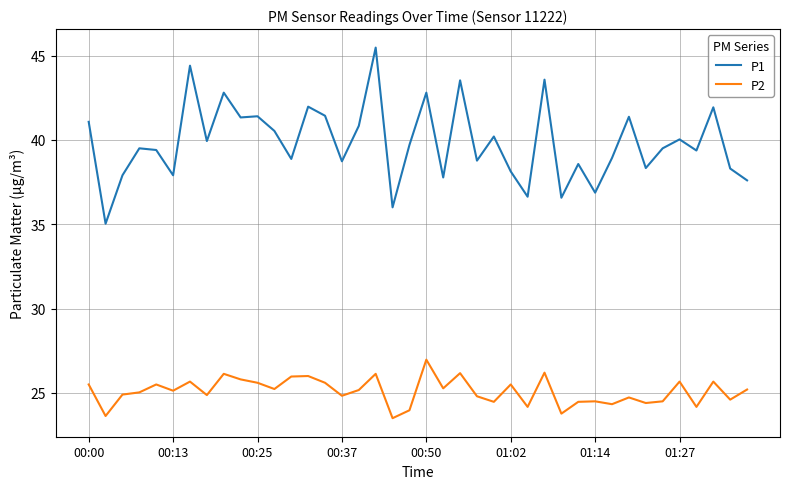

Which series has the largest total across all categories?

P1